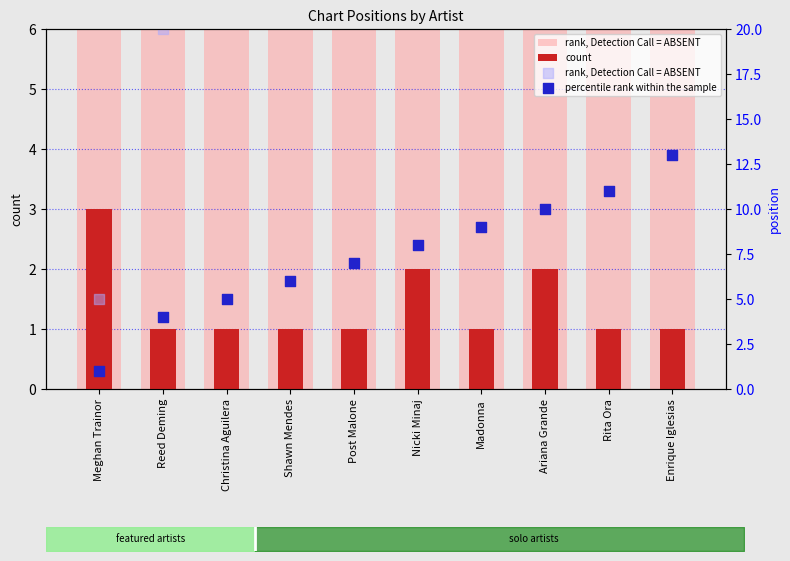

Which series reaches the maximum Y coordinate?

rank, Detection Call = ABSENT